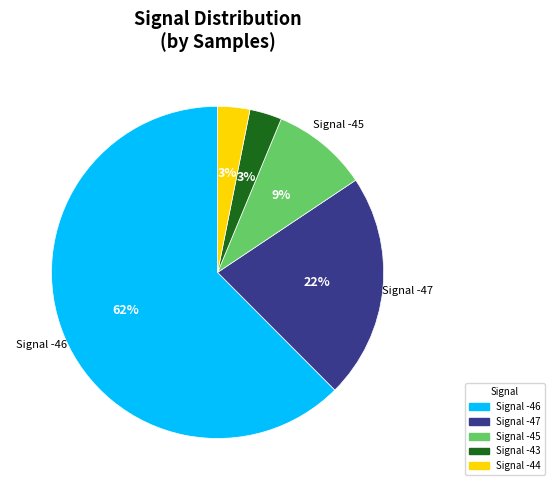

To the nearest percent, what is the average slice percentage?

20%